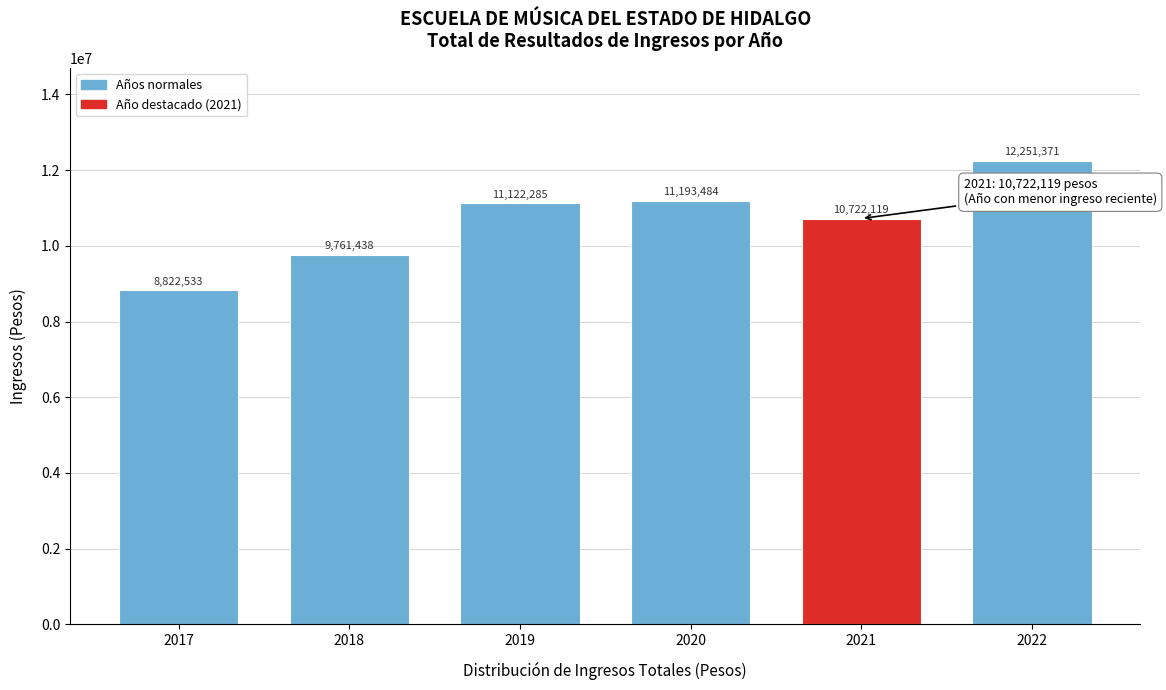

Reading left to right, transcribe all the data shown in this chart.

2017=8822533	2018=9761438	2019=11122285	2020=11193484	2021=10722119	2022=12251371